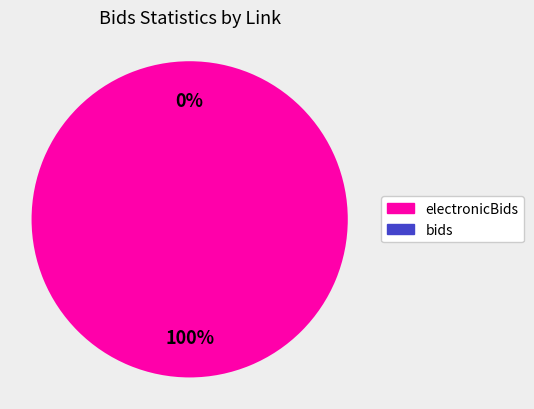

Is it true that id-2.3.bids.statistics.0 is 100% of the pie?

True